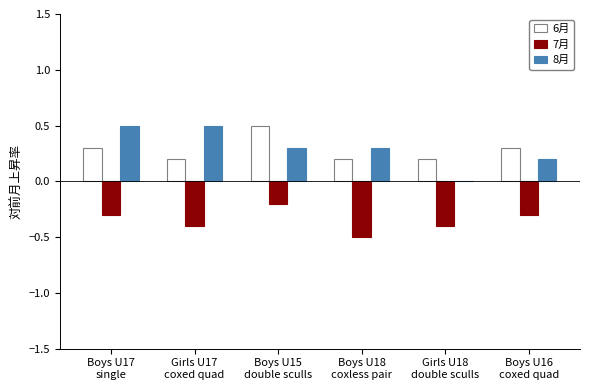

Reading left to right, list all the values displayed in this chart.

6月: Boys U17
single=0.3	Girls U17
coxed quad=0.2	Boys U15
double sculls=0.5	Boys U18
coxless pair=0.2	Girls U18
double sculls=0.2	Boys U16
coxed quad=0.3
7月: Boys U17
single=-0.3	Girls U17
coxed quad=-0.4	Boys U15
double sculls=-0.2	Boys U18
coxless pair=-0.5	Girls U18
double sculls=-0.4	Boys U16
coxed quad=-0.3
8月: Boys U17
single=0.5	Girls U17
coxed quad=0.5	Boys U15
double sculls=0.3	Boys U18
coxless pair=0.3	Girls U18
double sculls=0.0	Boys U16
coxed quad=0.2